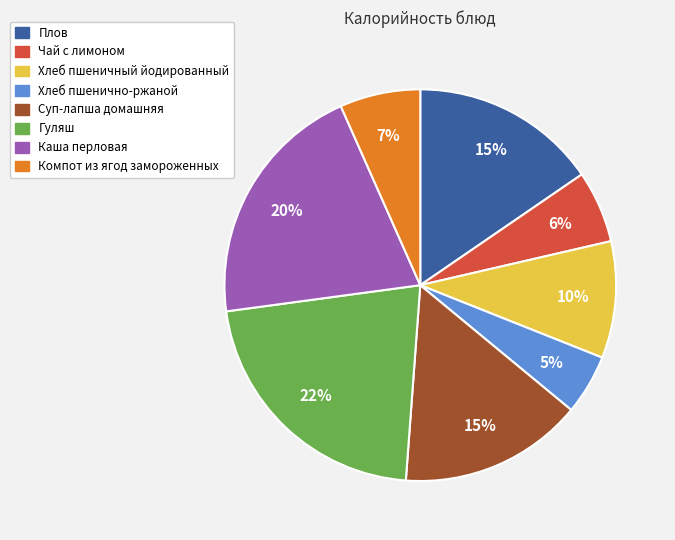

Does Гуляш account for over 50% of the chart?

No